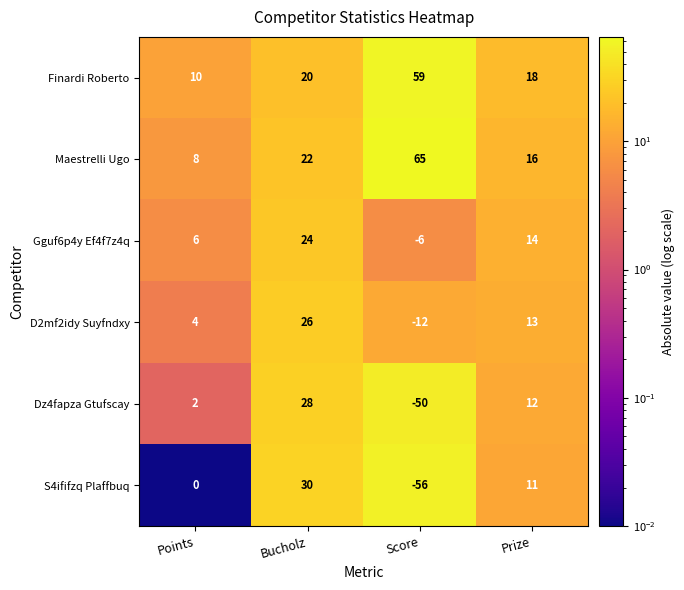

How many data points does each series have?

4